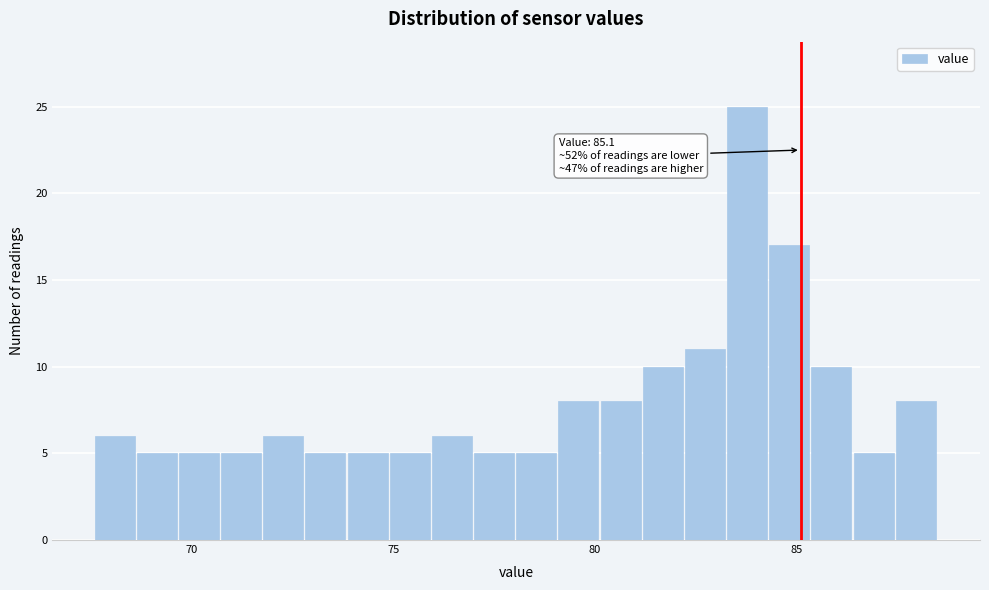

Around what value on the x-axis is the tallest bar? Give the approximate position of its centre, as read against the axis.

84.0